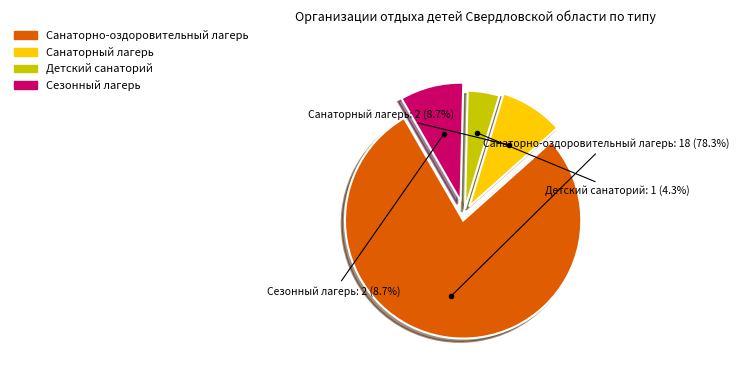

Is there a majority slice in this chart?

Yes